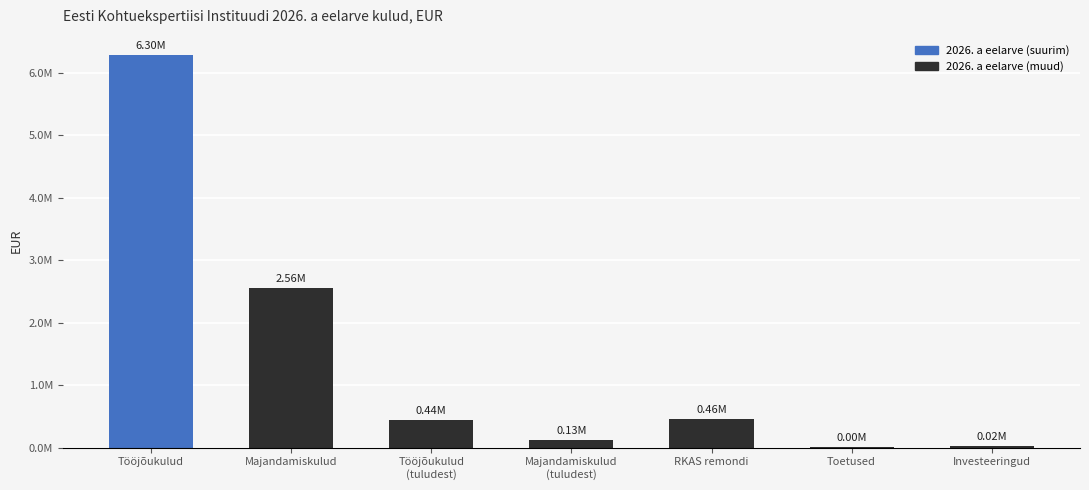

Reading left to right, extract all data points from this chart.

6296654.8	2561584.0	436000.0	127260.0	463429.0	3804.0	20000.0